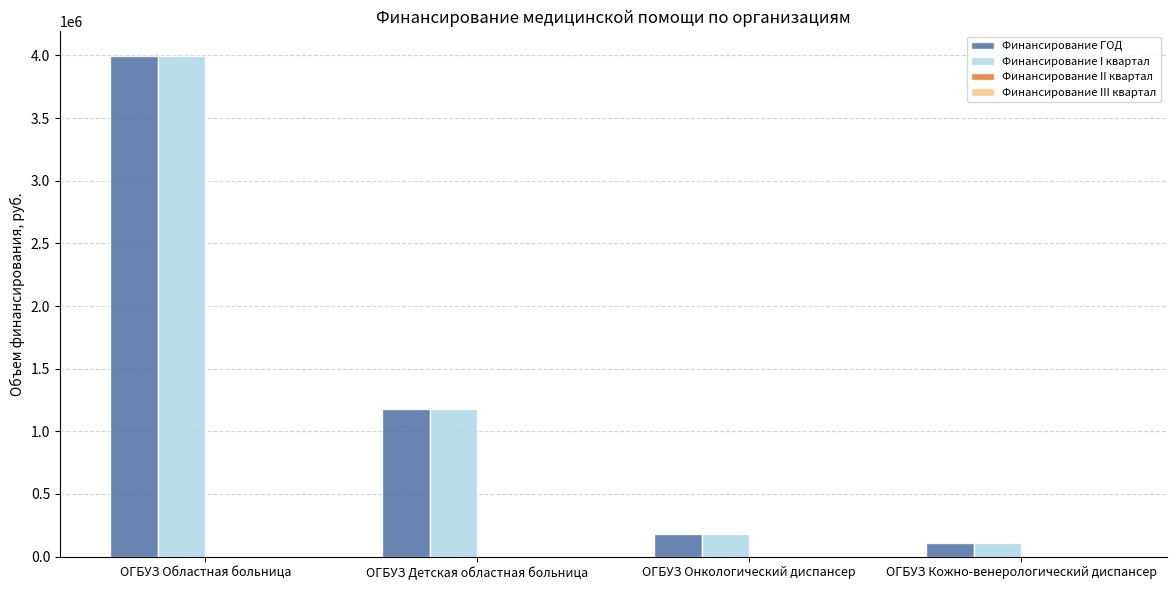

Where does the Финансирование I квартал series first go above 1181884?

ОГБУЗ Областная больница